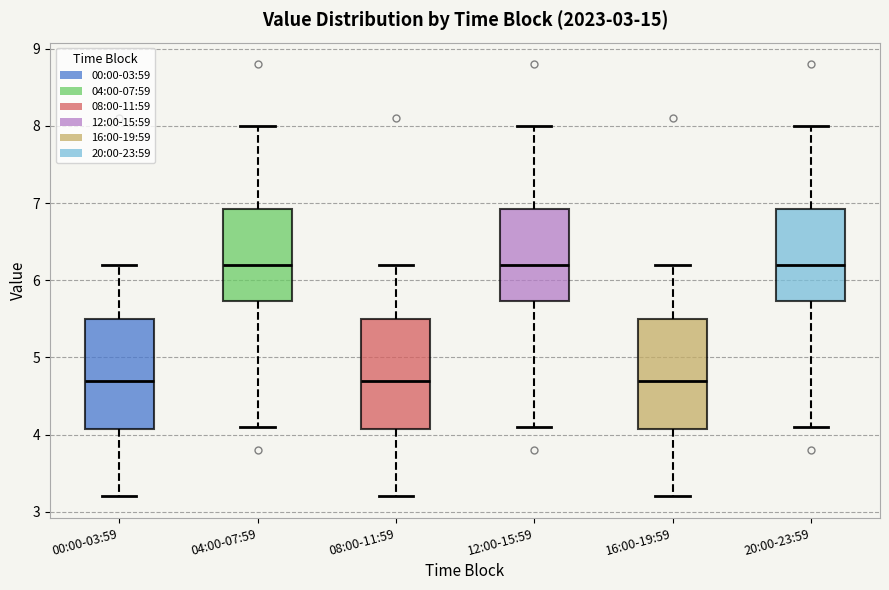

Reading left to right, read every box against the y-axis: the position of its median line, the range the box covers, and the ends of its whiskers. The values are not printed on the chart, so give them approximately, as read against the axis.

00:00-03:59: median 4.7, box 4.1 to 5.5, whiskers 3.2 to 6.2
04:00-07:59: median 6.2, box 5.7 to 6.9, whiskers 4.1 to 8.0
08:00-11:59: median 4.7, box 4.1 to 5.5, whiskers 3.2 to 6.2
12:00-15:59: median 6.2, box 5.7 to 6.9, whiskers 4.1 to 8.0
16:00-19:59: median 4.7, box 4.1 to 5.5, whiskers 3.2 to 6.2
20:00-23:59: median 6.2, box 5.7 to 6.9, whiskers 4.1 to 8.0